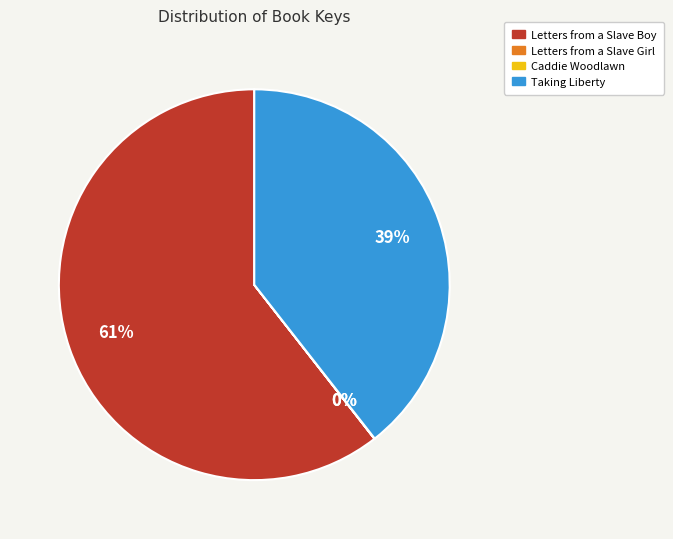

Does Taking Liberty account for over 50% of the chart?

No